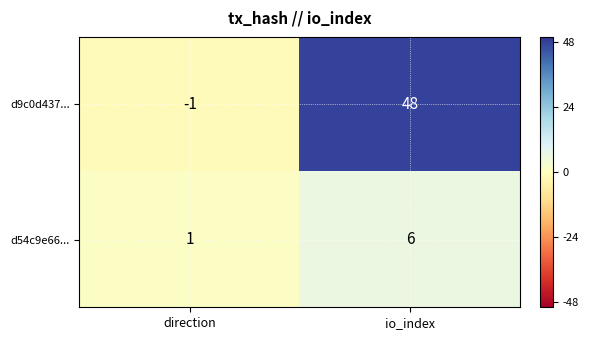

What is the difference between the d9c0d437... values at io_index and direction?

49